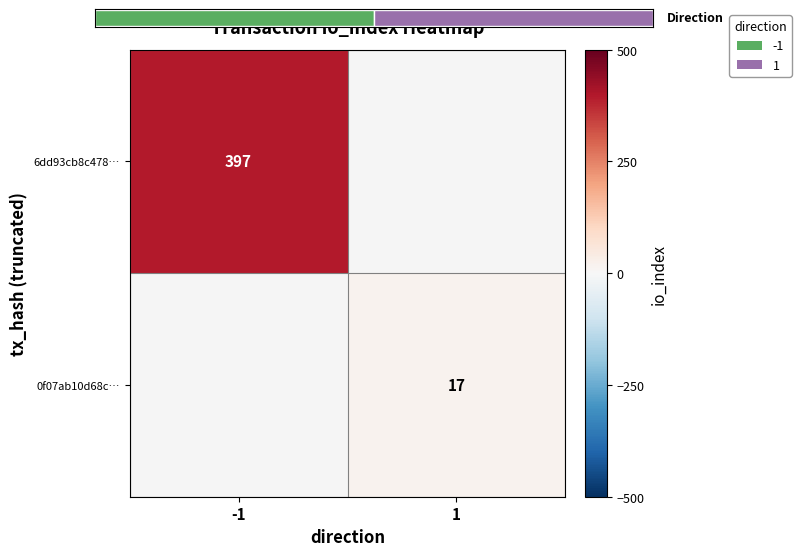

Rank the series by their maximum value, from highest to lowest.

6dd93cb8c478…, 0f07ab10d68c…